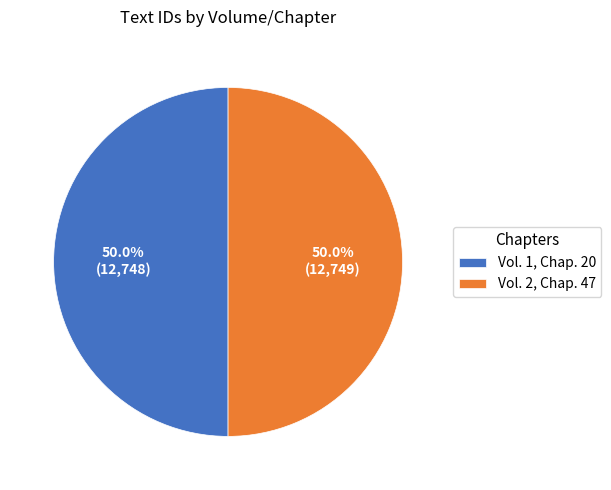

What is the ratio of the value at Vol. 1, Chap. 20 to the value at Vol. 2, Chap. 47?

1.0